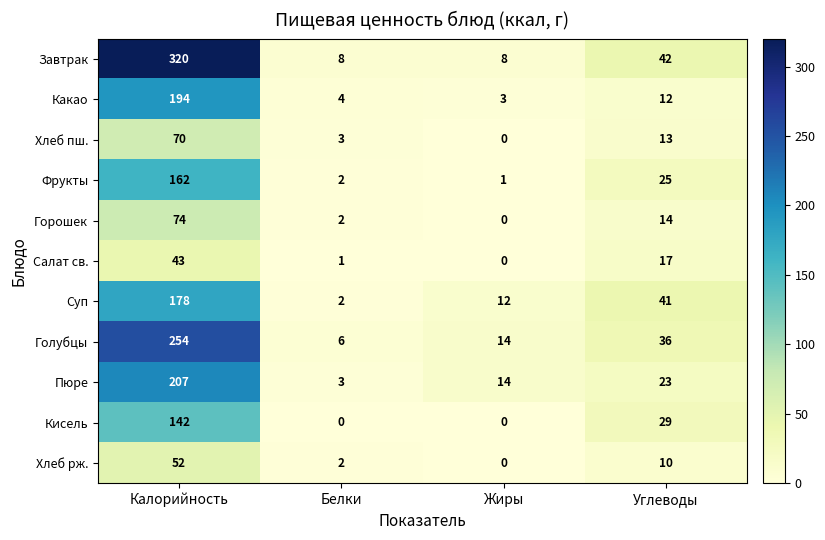

Where does the Салат св. series first go above 17?

Калорийность